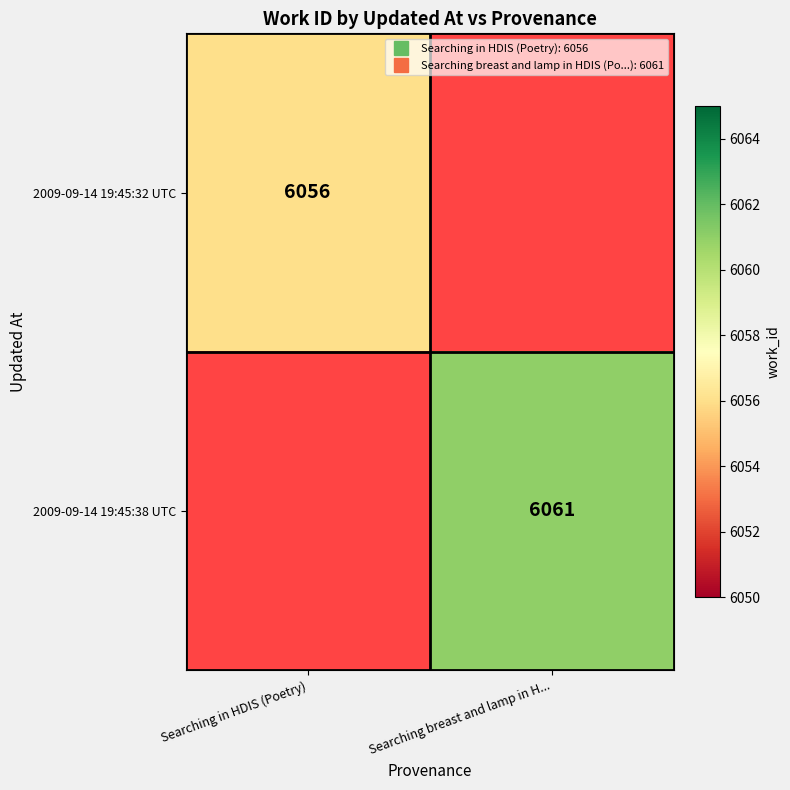

What is the greatest value displayed?

6061.0